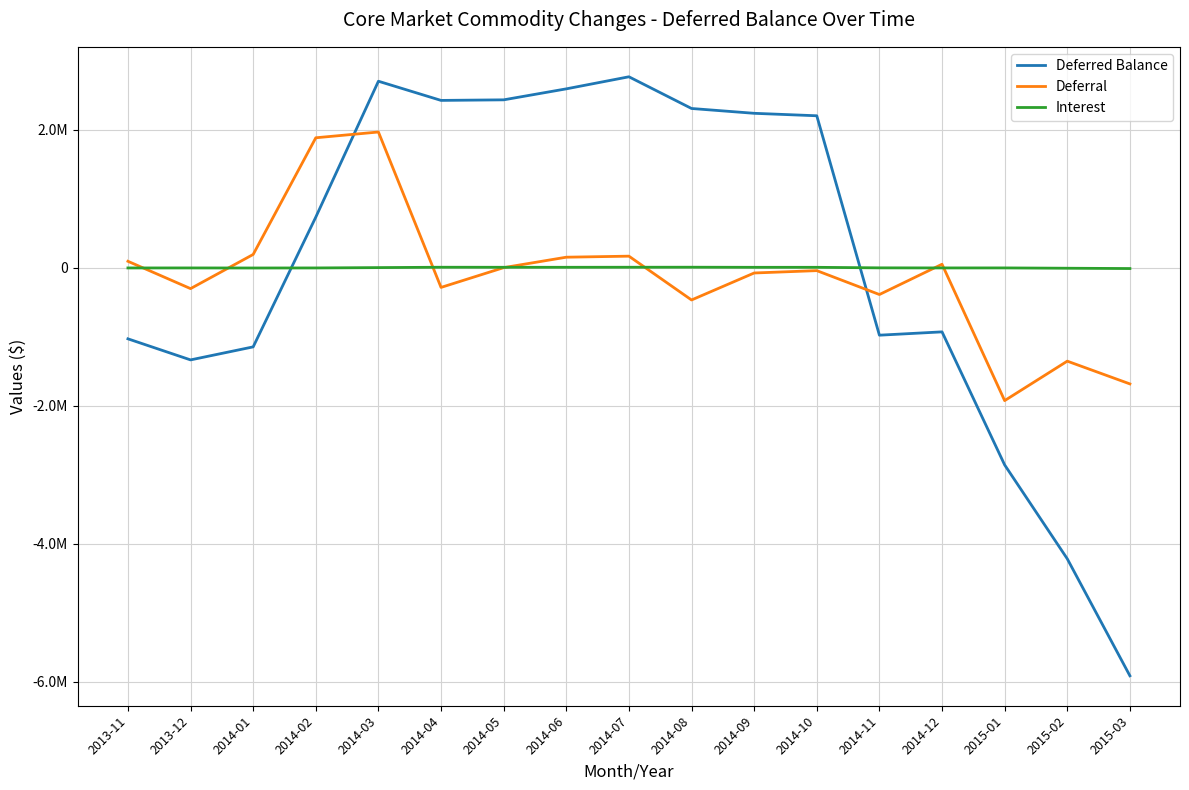

How many values in Deferral are above zero?

8